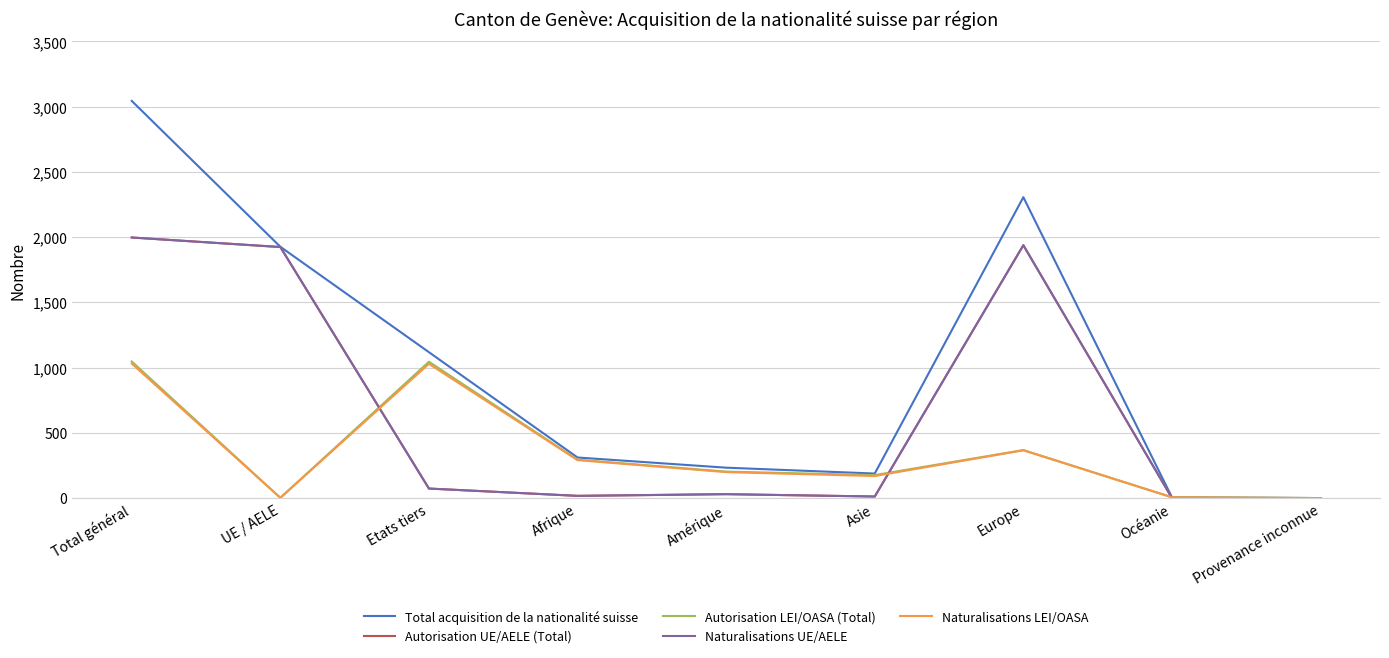

Reading right to left, extract all data points from this chart.

Total acquisition de la nationalité suisse: Provenance inconnue=0	Océanie=6	Europe=2306	Asie=188	Amérique=233	Afrique=311	Etats tiers=1118	UE / AELE=1926	Total général=3044
Autorisation UE/AELE (Total): Provenance inconnue=0	Océanie=0	Europe=1938	Asie=12	Amérique=30	Afrique=17	Etats tiers=73	UE / AELE=1924	Total général=1997
Autorisation LEI/OASA (Total): Provenance inconnue=0	Océanie=6	Europe=368	Asie=176	Amérique=203	Afrique=294	Etats tiers=1045	UE / AELE=2	Total général=1047
Naturalisations UE/AELE: Provenance inconnue=0	Océanie=0	Europe=1938	Asie=12	Amérique=30	Afrique=17	Etats tiers=73	UE / AELE=1924	Total général=1997
Naturalisations LEI/OASA: Provenance inconnue=0	Océanie=6	Europe=366	Asie=169	Amérique=199	Afrique=291	Etats tiers=1029	UE / AELE=2	Total général=1031